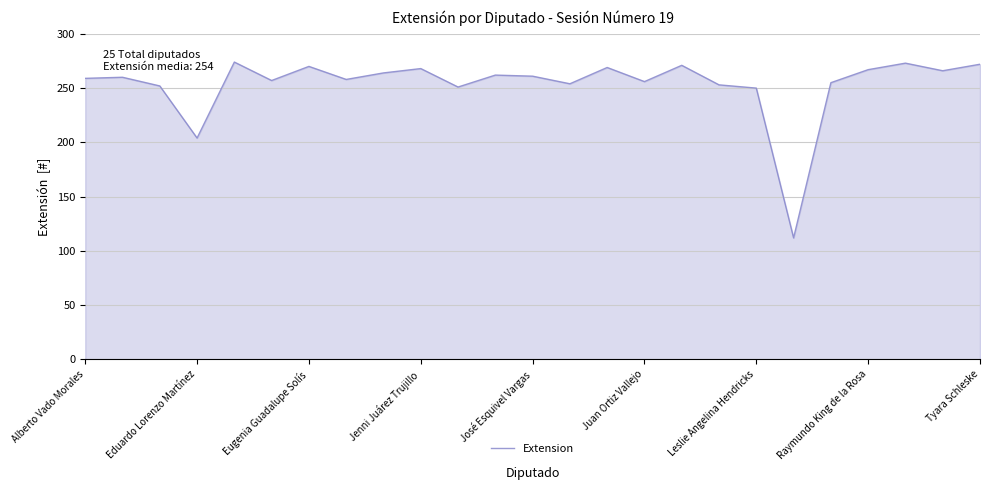

What is the smallest value displayed?

112